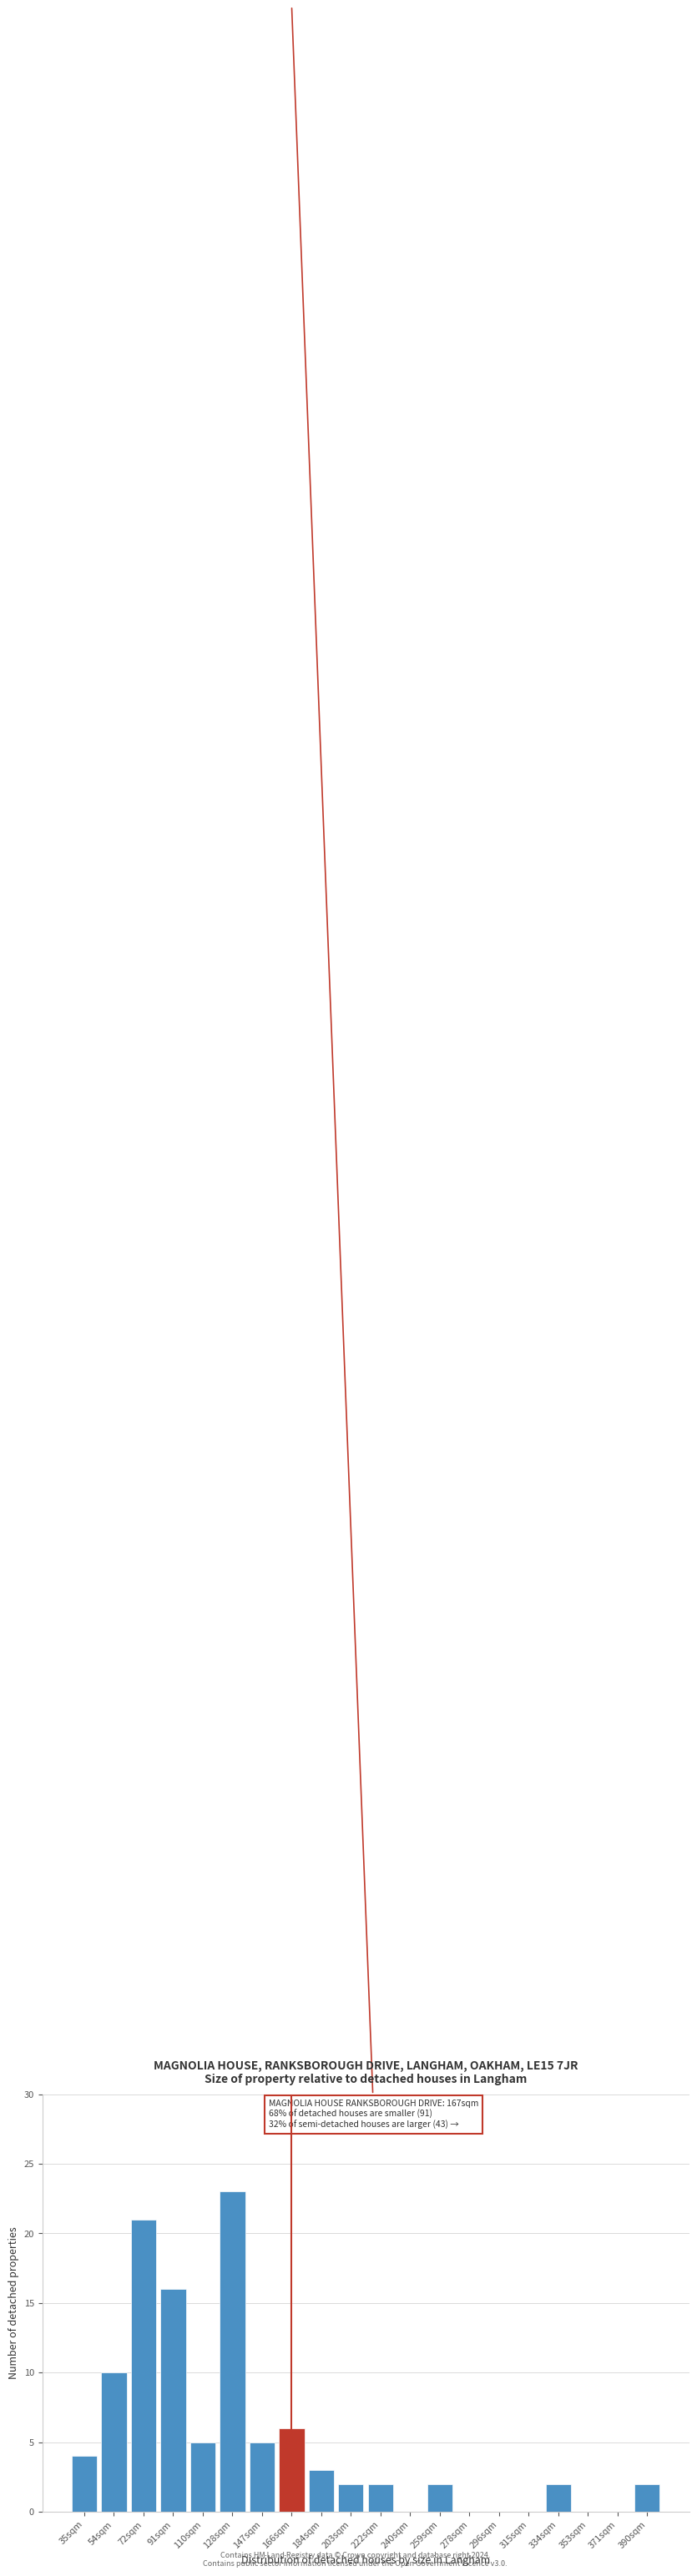

Reading left to right, what are all the values shown in this chart?

35sqm=4	54sqm=10	72sqm=21	91sqm=16	110sqm=5	128sqm=23	147sqm=5	166sqm=6	184sqm=3	203sqm=2	222sqm=2	240sqm=0	259sqm=2	278sqm=0	296sqm=0	315sqm=0	334sqm=2	353sqm=0	371sqm=0	390sqm=2